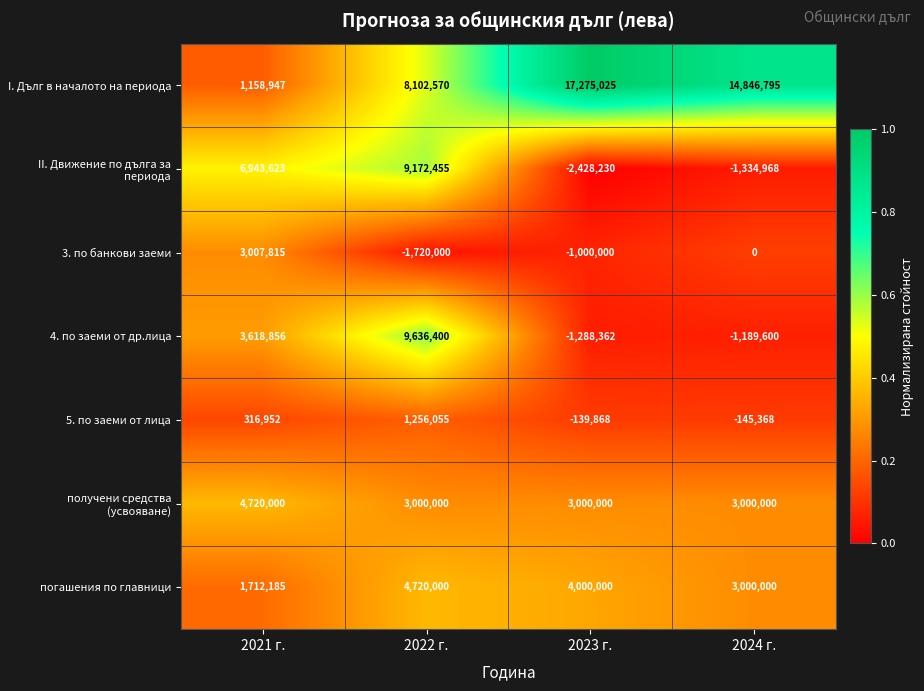

What is the spread (max minus min) of values at 2022 г.?

11356400